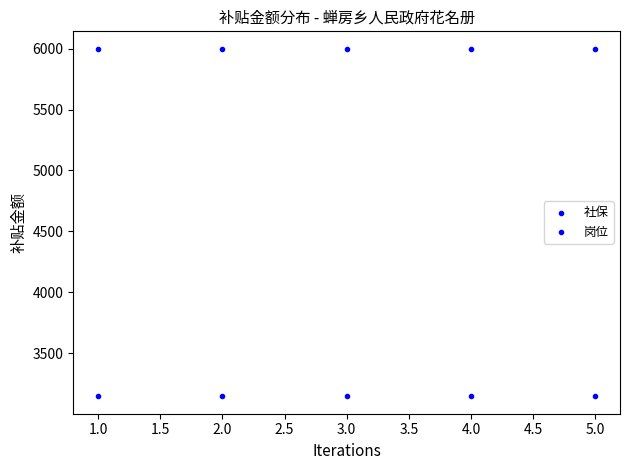

Count the number of points in this scatter plot.

10